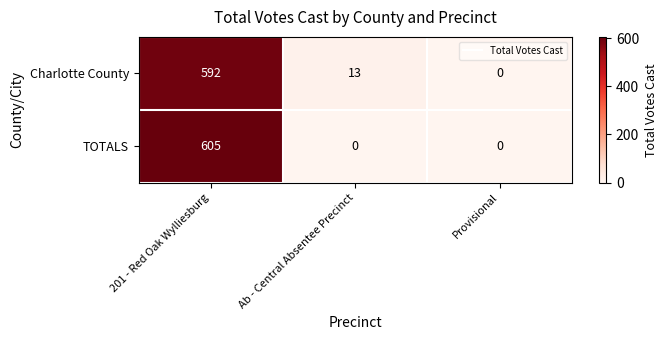

True or false: Charlotte County has a value of 0 at Provisional.

True